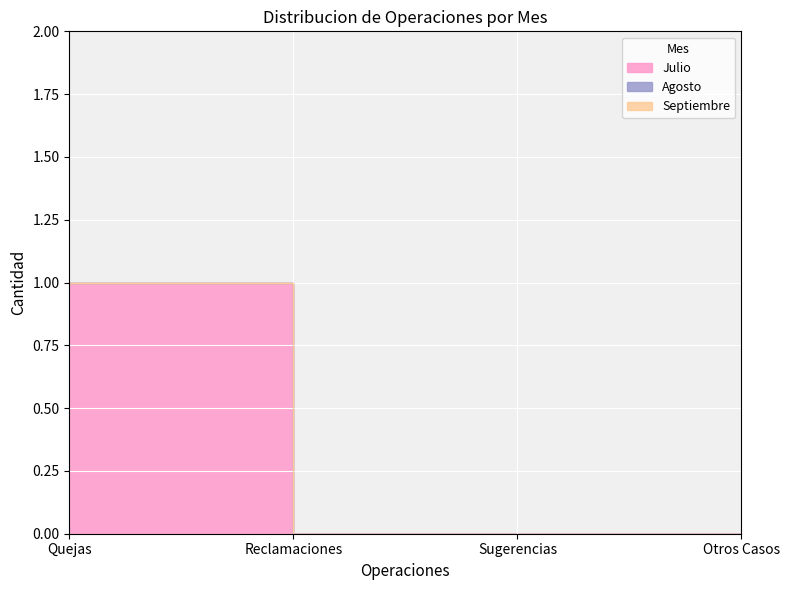

Reading left to right, list all the values displayed in this chart.

Julio: 1	0	0	0
Agosto: 0	0	0	0
Septiembre: 0	0	0	0